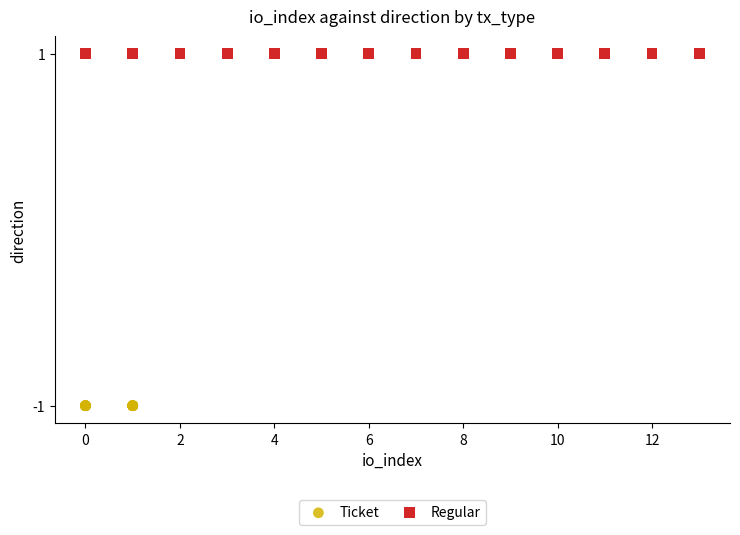

Which series reaches the minimum Y coordinate?

Ticket